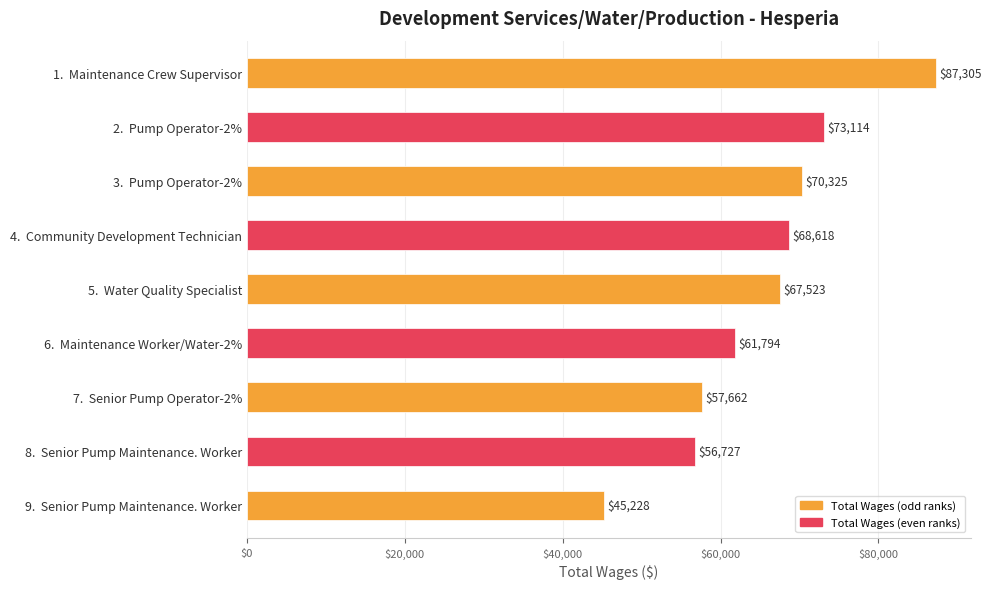

How many bars are there in total?

9